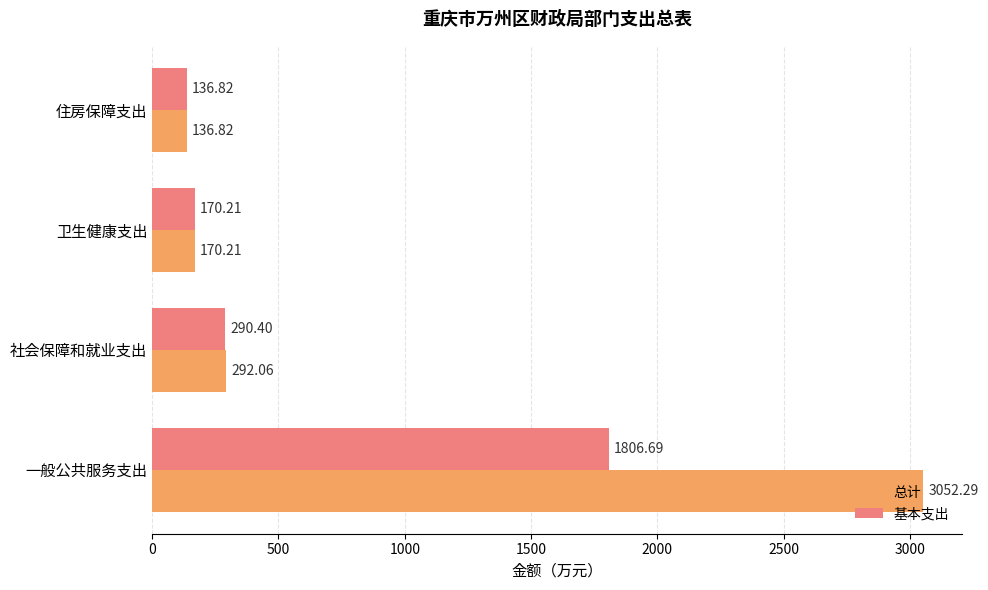

How many categories are shown in the chart?

4